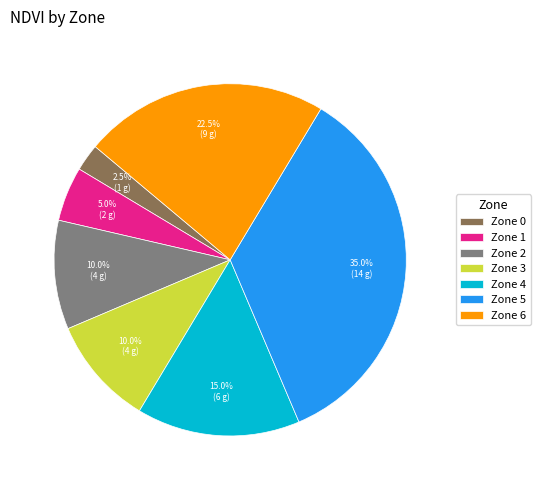

To the nearest percent, what percentage of the pie is Zone 5?

35%